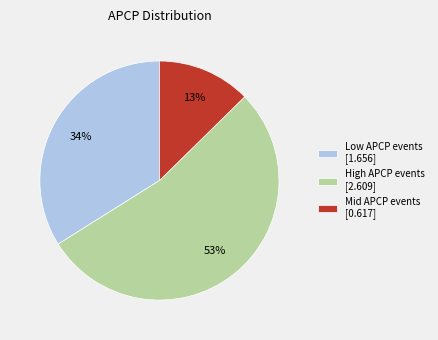

Is the sum of Mid APCP events [0.617] and Low APCP events [1.656] greater than half?

No